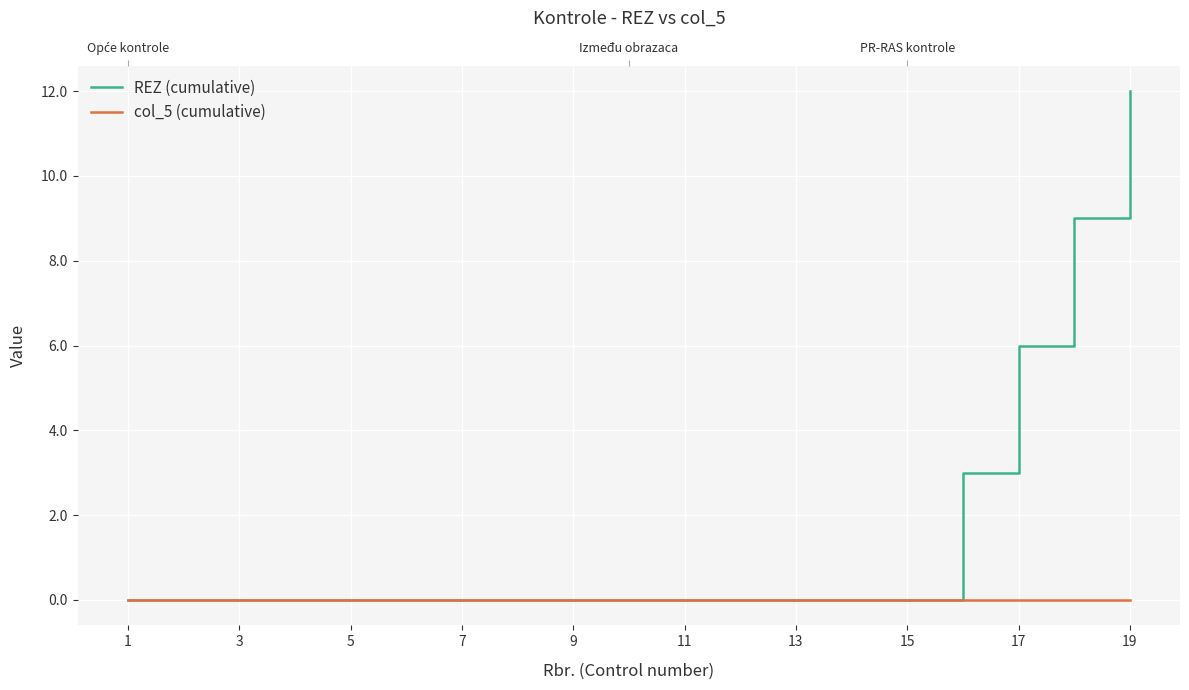

What is the average value of the REZ (cumulative) series?

2